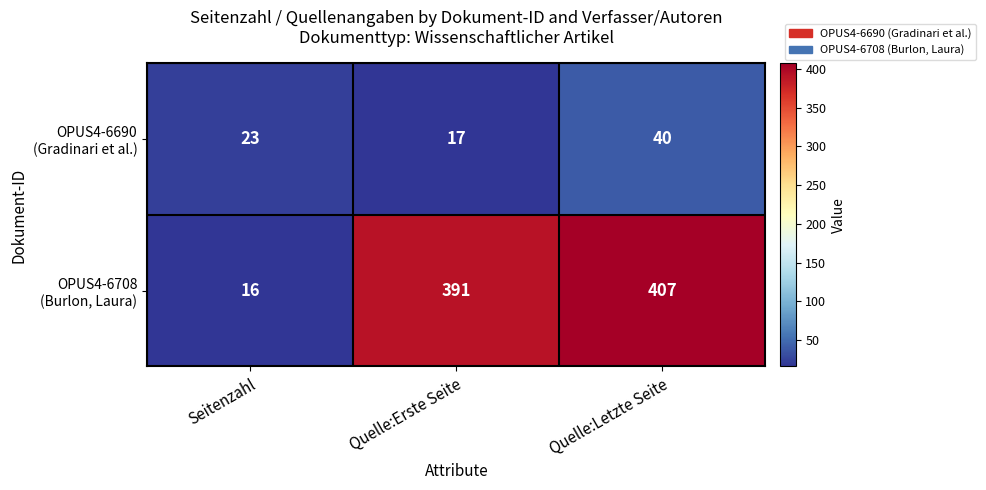

At which category does the chart reach its peak across all series?

Quelle:Letzte Seite